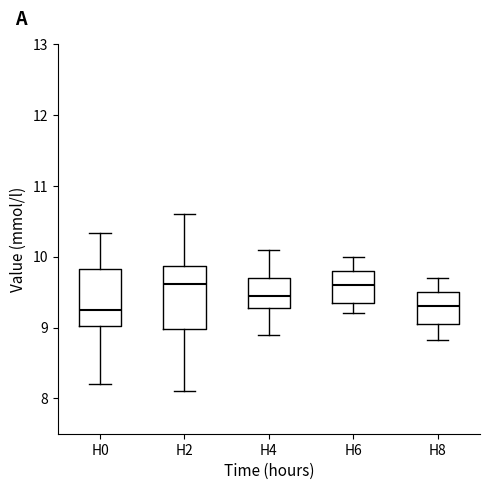

Where does the lower whisker of the box for H8 end on the y-axis? The values are not printed on the chart, so give them approximately, as read against the axis.

8.8